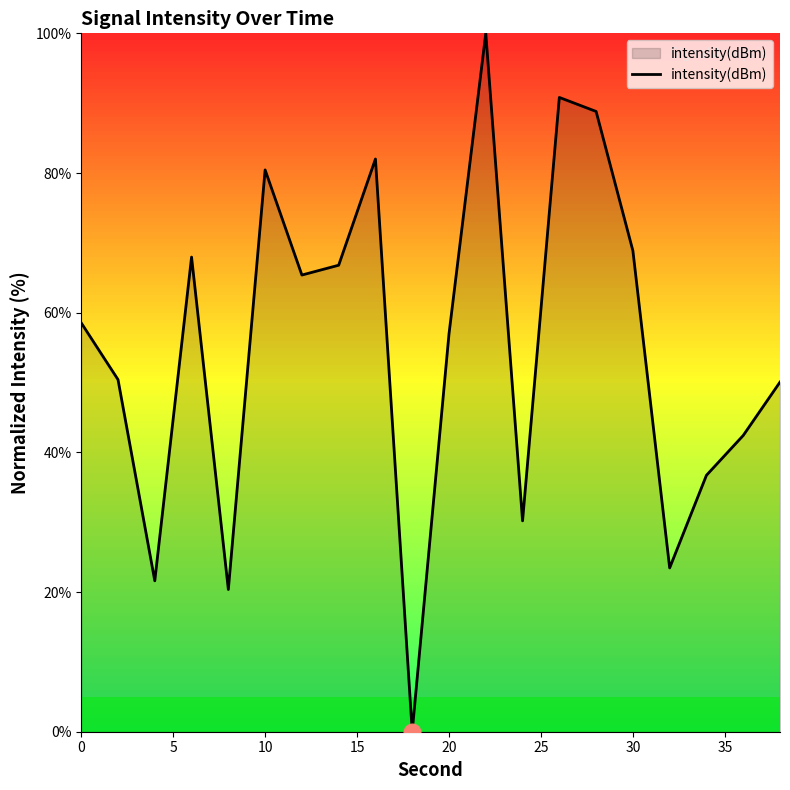

What is the maximum value shown in the chart?

100.0